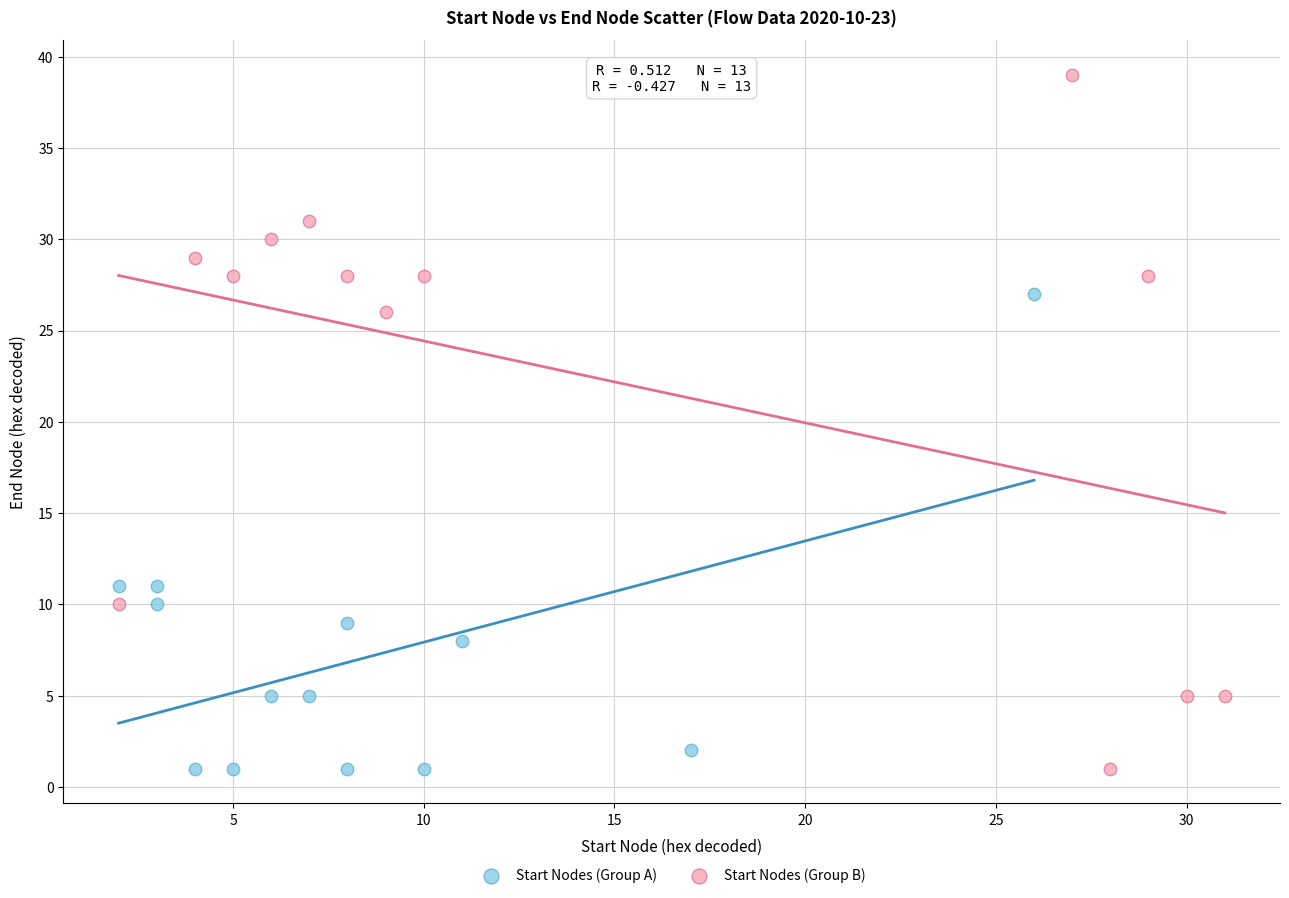

Which series has the largest Y range (max minus min)?

Start Nodes (Group B)